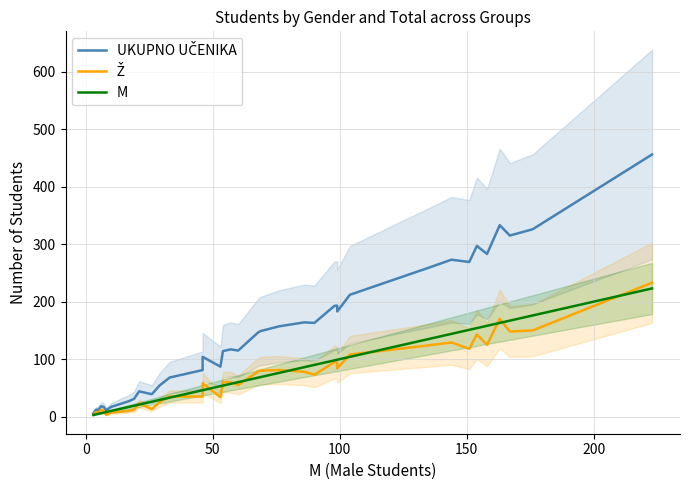

At how many categories does at least one series exceed 275?

6